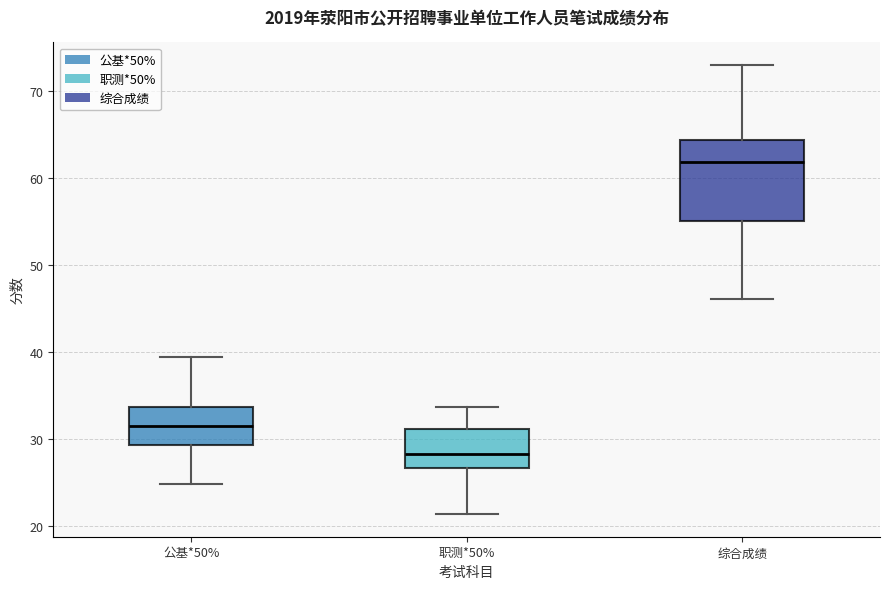

Where does the median line of the box for 公基*50% sit on the y-axis? The values are not printed on the chart, so give them approximately, as read against the axis.

31